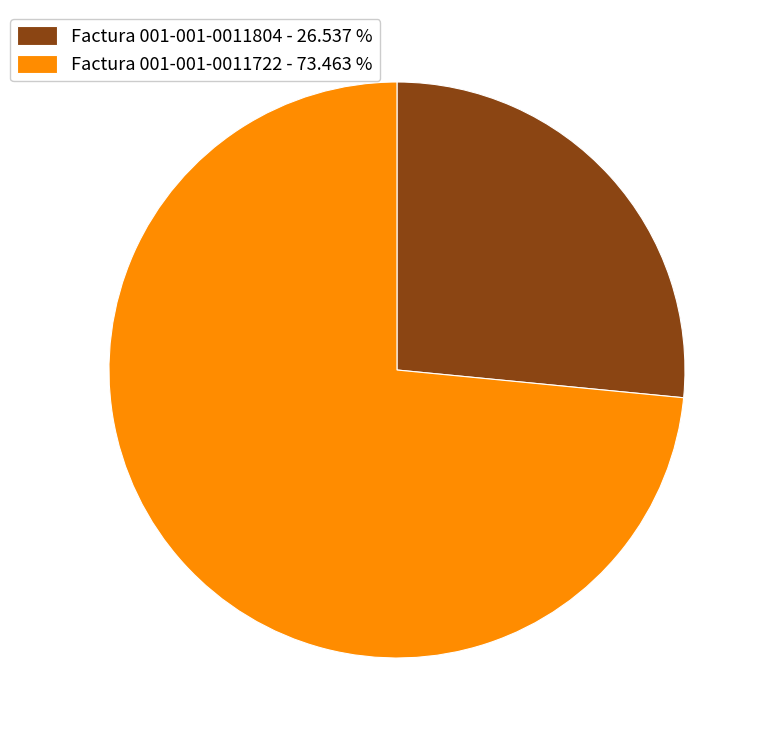

Does Factura 001-001-0011722 represent more than half of the total?

Yes